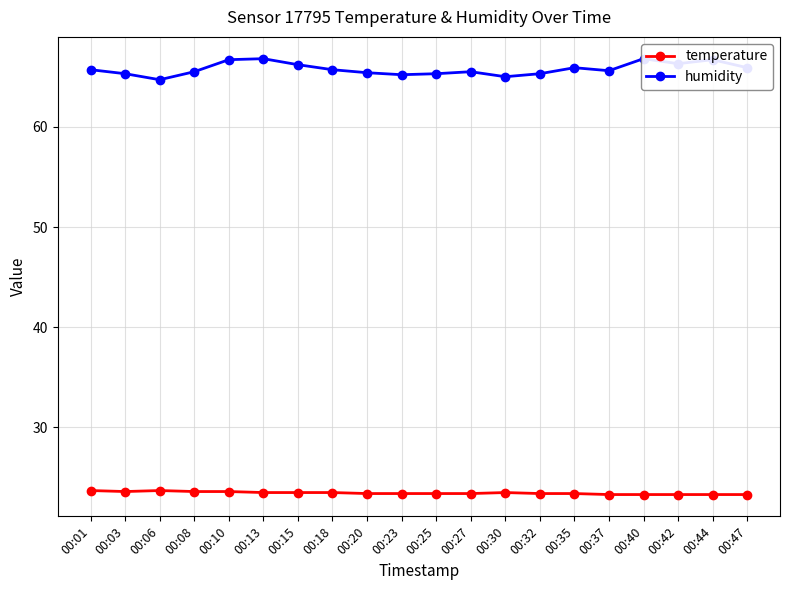

Rank the series by their maximum value, from highest to lowest.

humidity, temperature